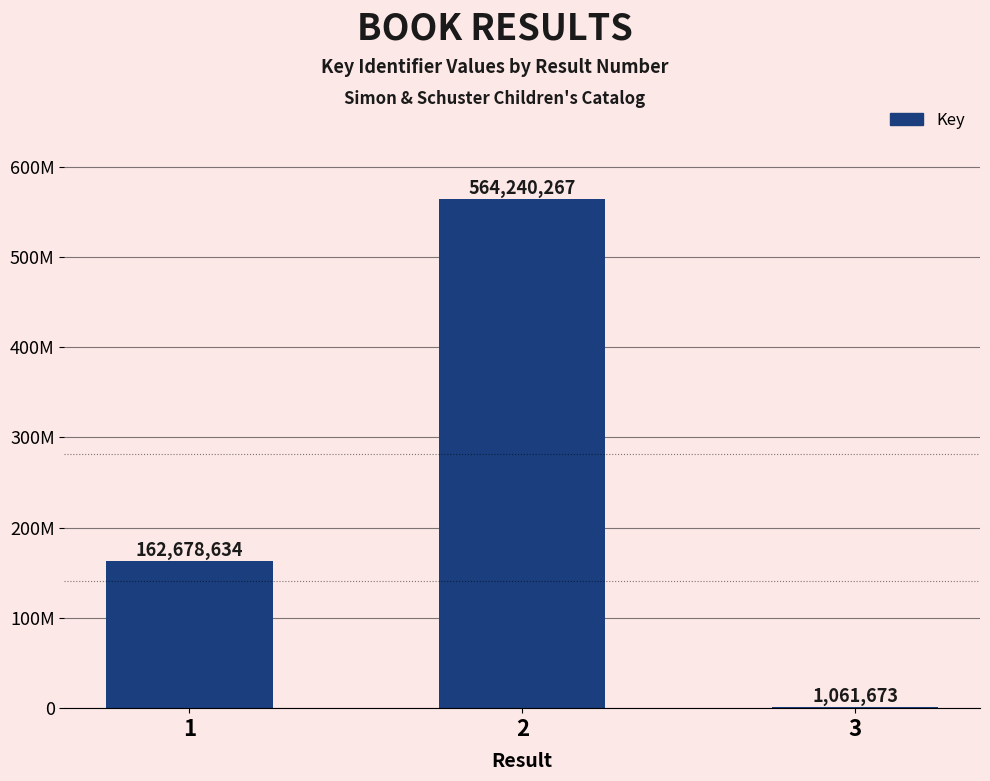

Reading left to right, list all the values displayed in this chart.

1=162678634	2=564240267	3=1061673